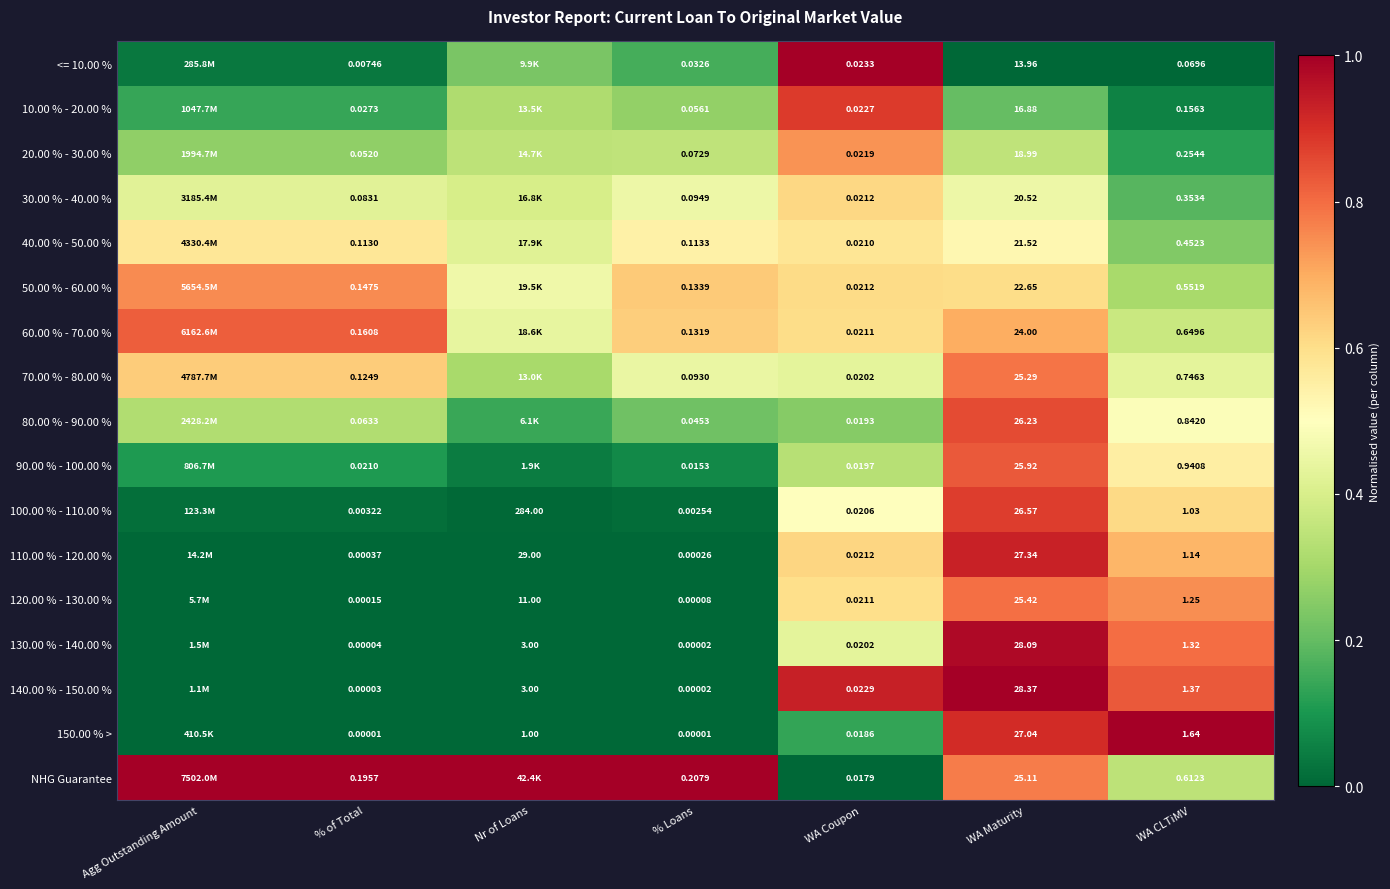

Which series has the largest total across all categories?

NHG Guarantee